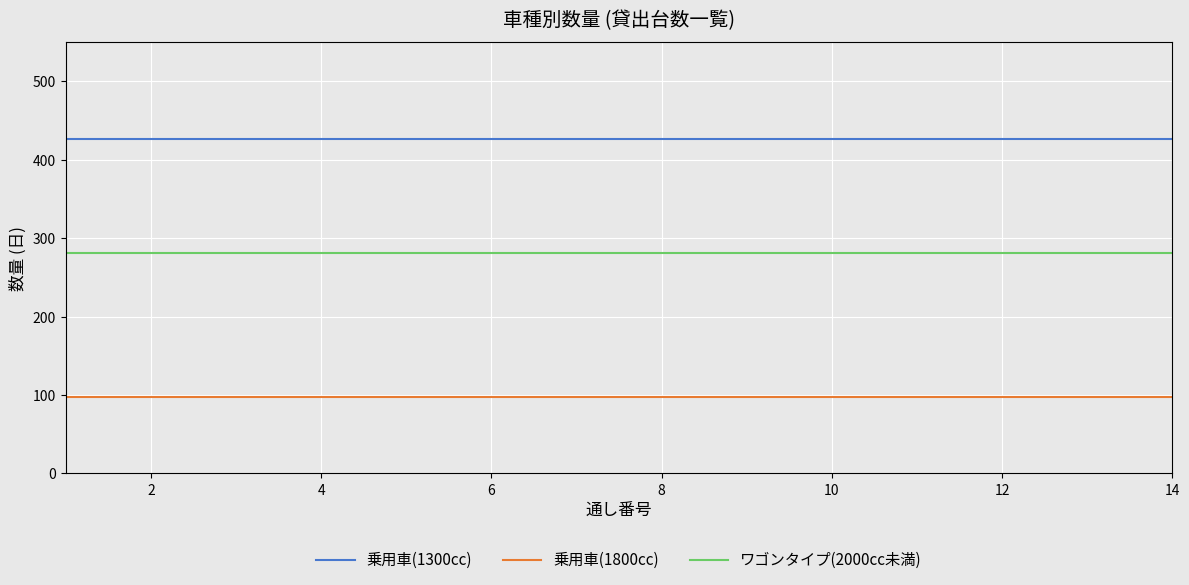

True or false: ワゴンタイプ(2000cc未満) and 乗用車(1800cc) cross at least once.

False